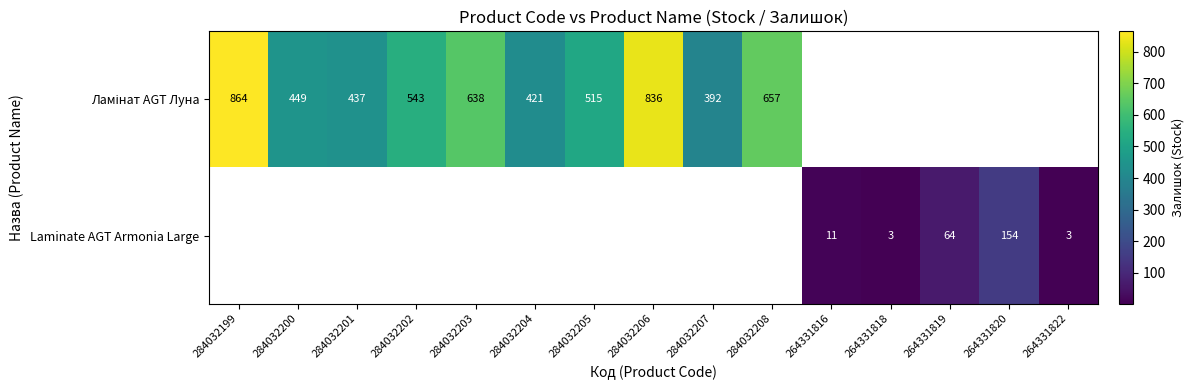

Is it true that Laminate AGT Armonia Large equals 14.7 at 264331816?

False